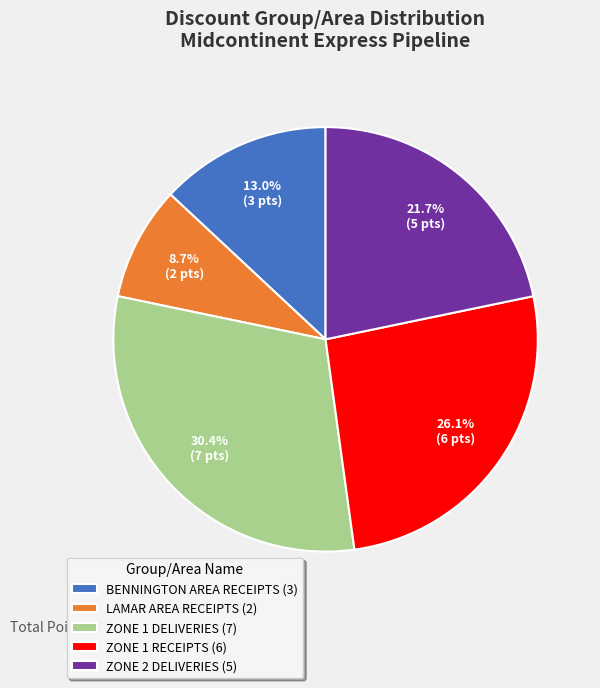

How many slices are in this pie chart?

5